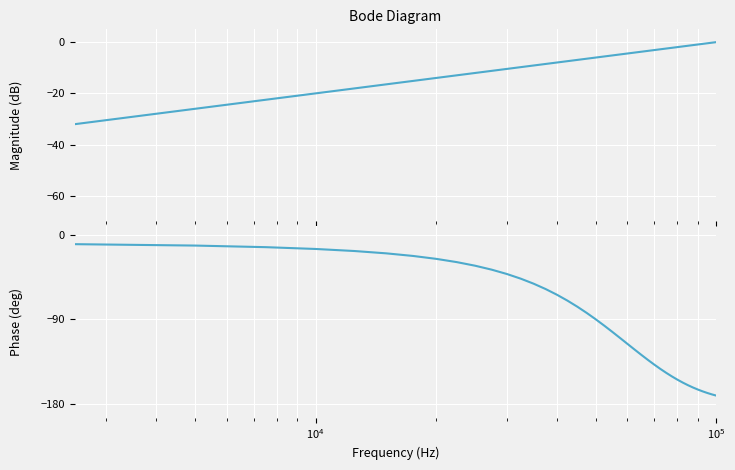

What is the label of the 4th point from the left?

$\mathdefault{10^{5}}$